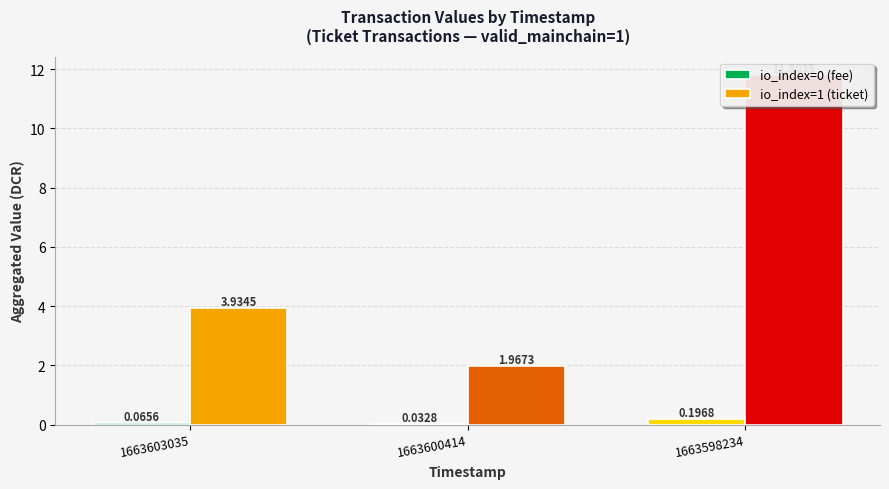

Which category has the highest value in the io_index=0 (fee) series?

1663598234